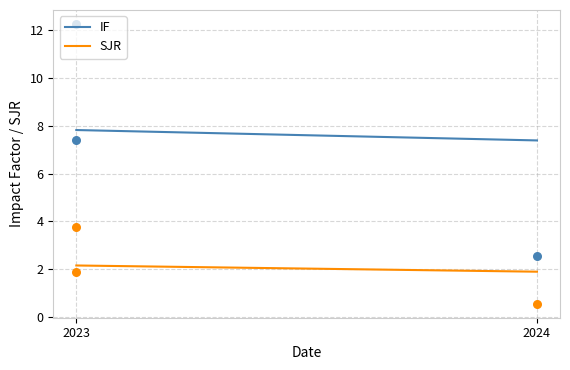

At how many categories does at least one series exceed 1?

3